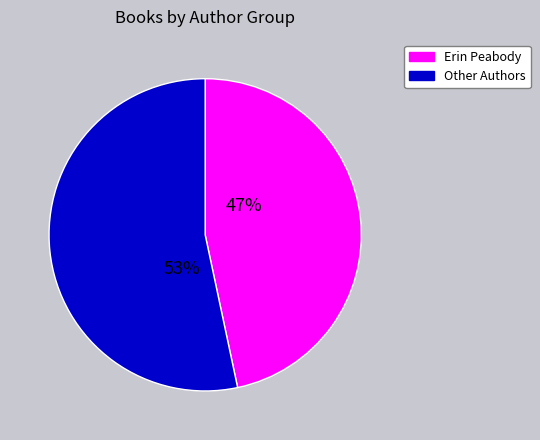

What is the ratio of the value at Erin Peabody to the value at Other Authors?

0.9